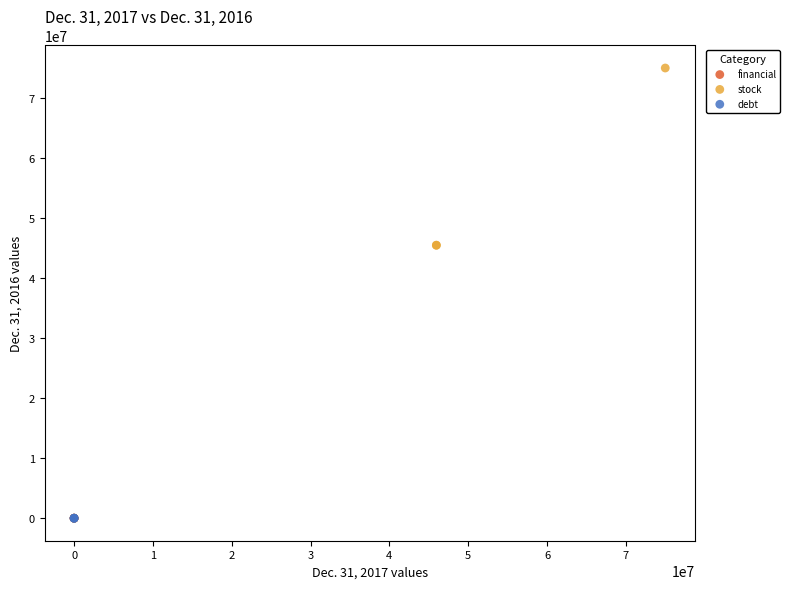

Which series reaches the maximum Y coordinate?

stock